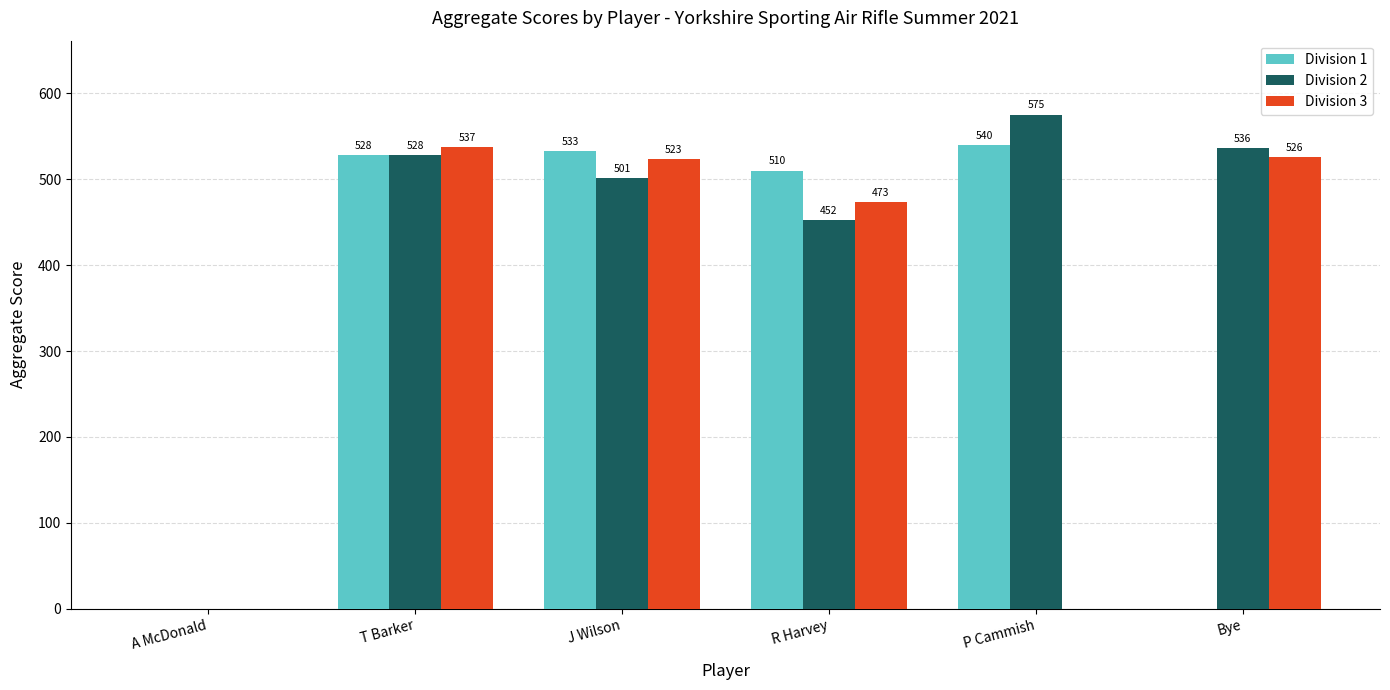

How many values in Division 3 are above zero?

4